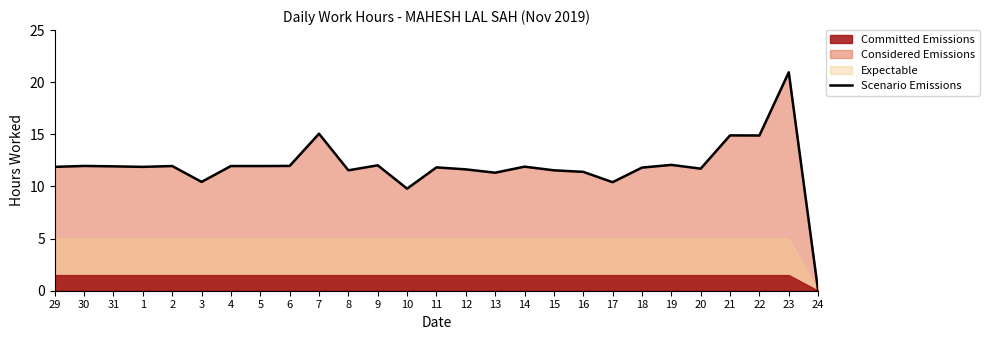

Which category has the highest value across all series?

23